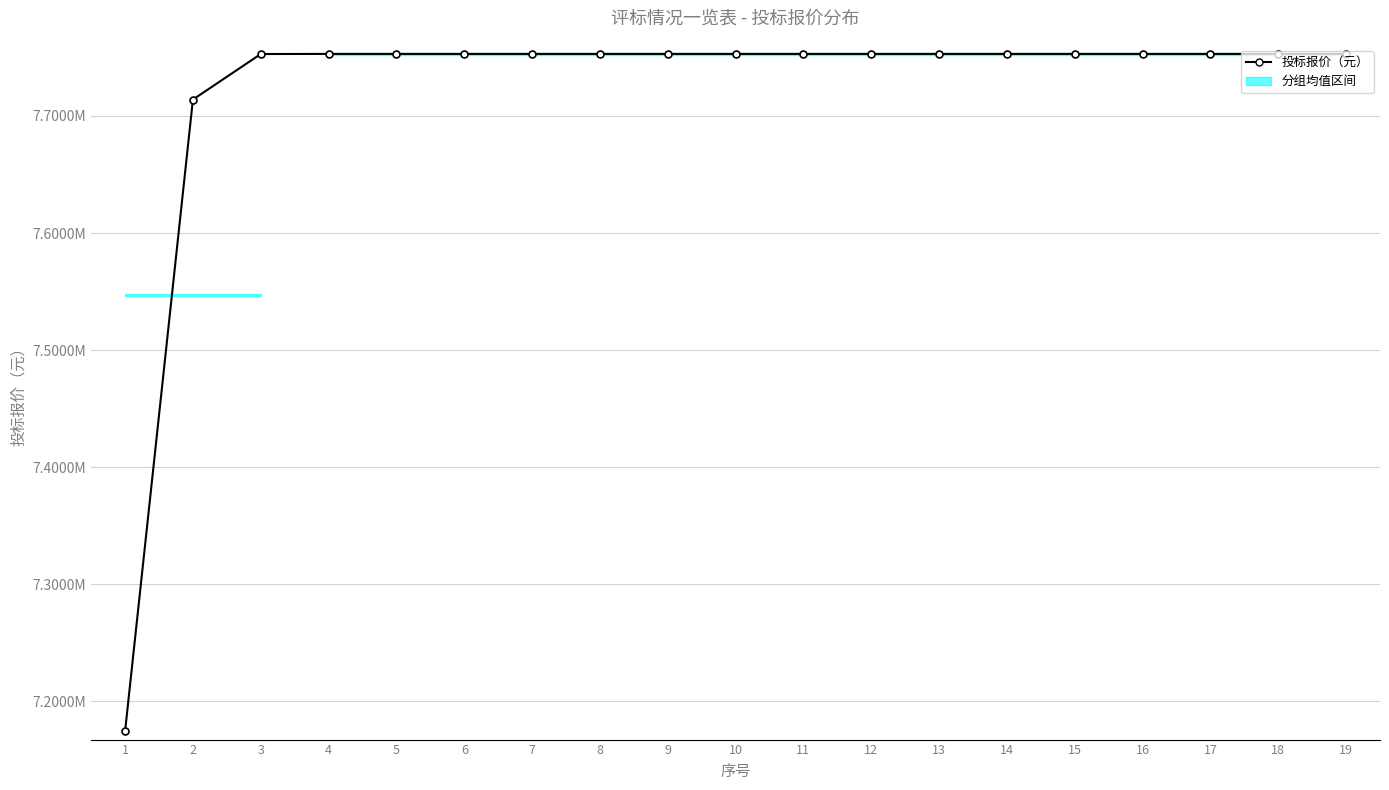

What is the minimum value shown in the chart?

7174653.0